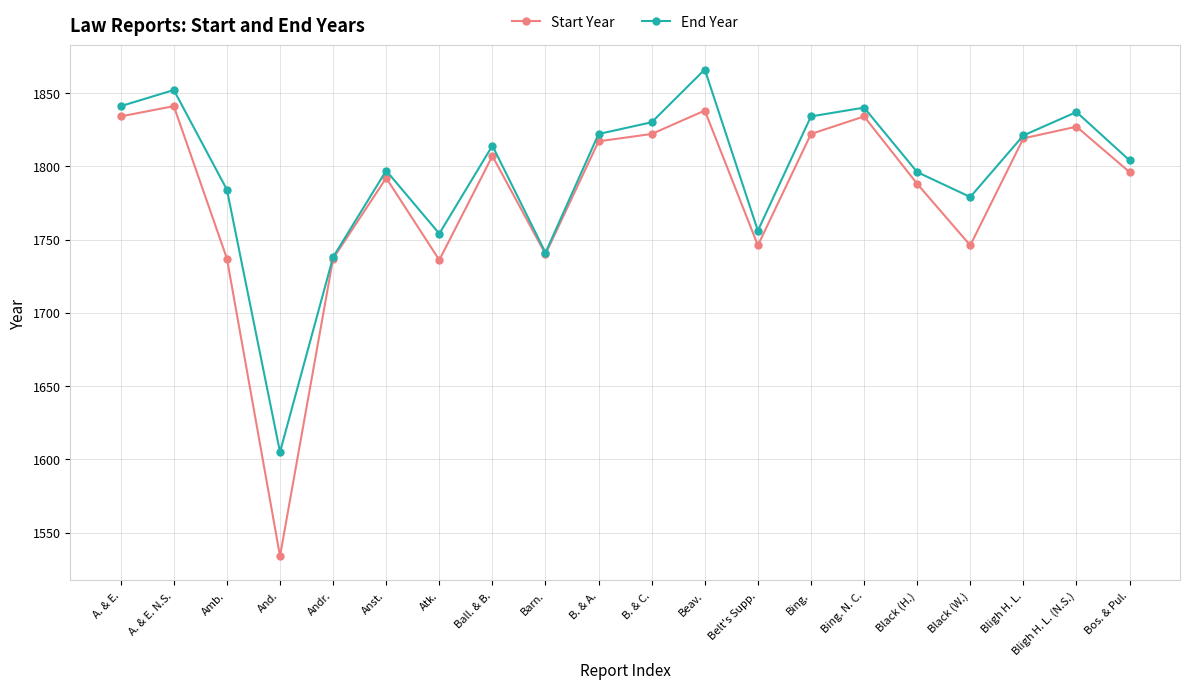

Where is the first local maximum for End Year?

A. & E. N.S.